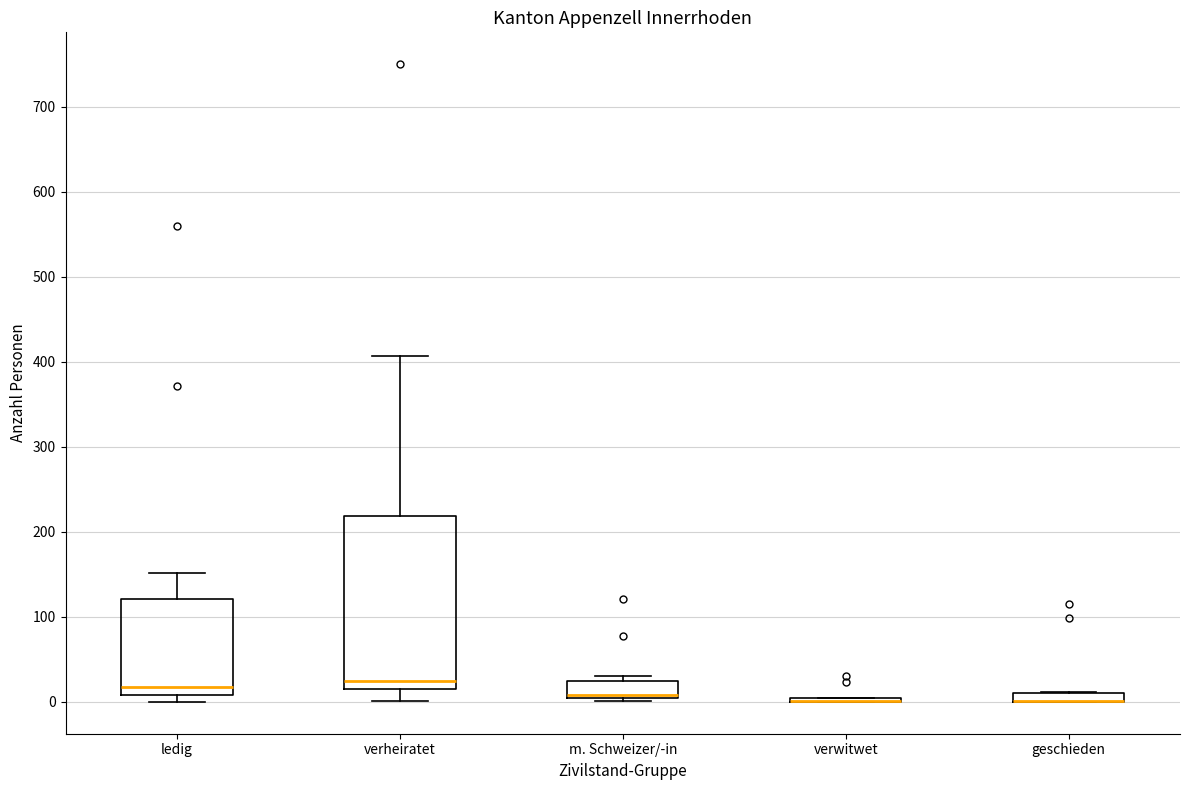

Comparing the boxes themselves (not the whiskers), which one is the tallest?

verheiratet